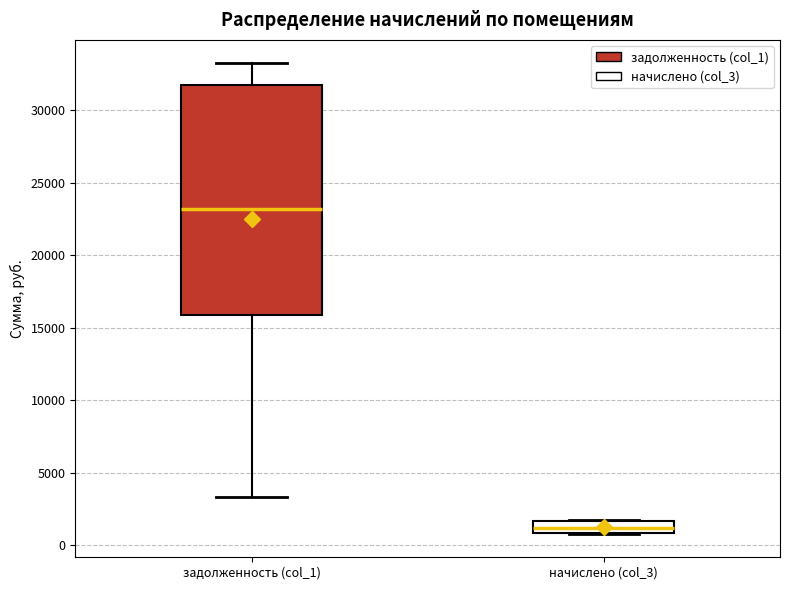

Reading left to right, read every box against the y-axis: the position of its median line, the range the box covers, and the ends of its whiskers. The values are not printed on the chart, so give them approximately, as read against the axis.

задолженность (col_1): median 23000, box 16000 to 31500, whiskers 3500 to 33000
начислено (col_3): median 1000 (inside the box), box 1000 to 1500, whiskers 1000 to 1500